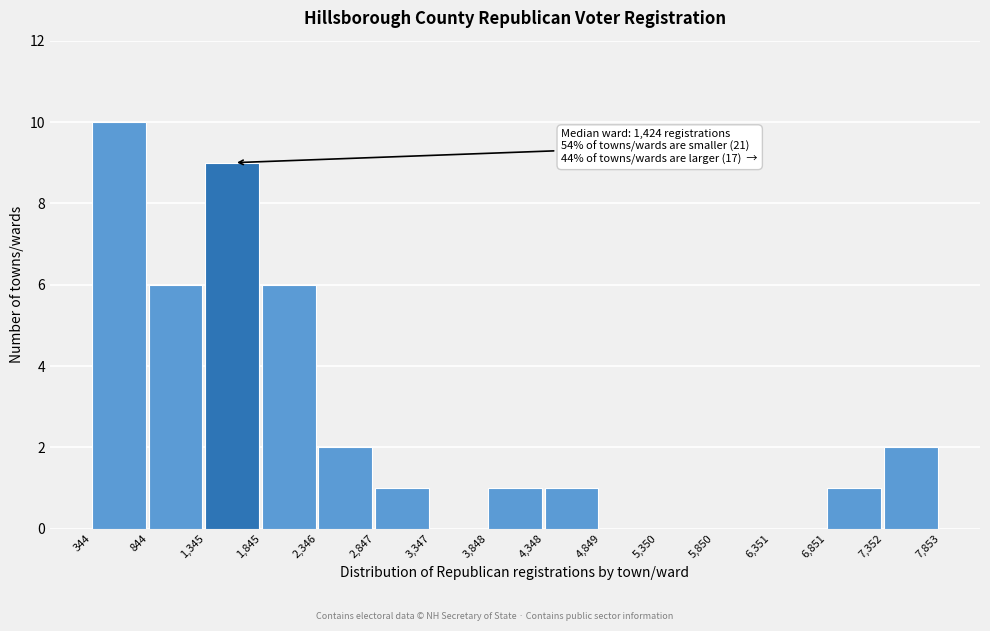

Over which range of the x-axis is the bar tallest?

344 to 844